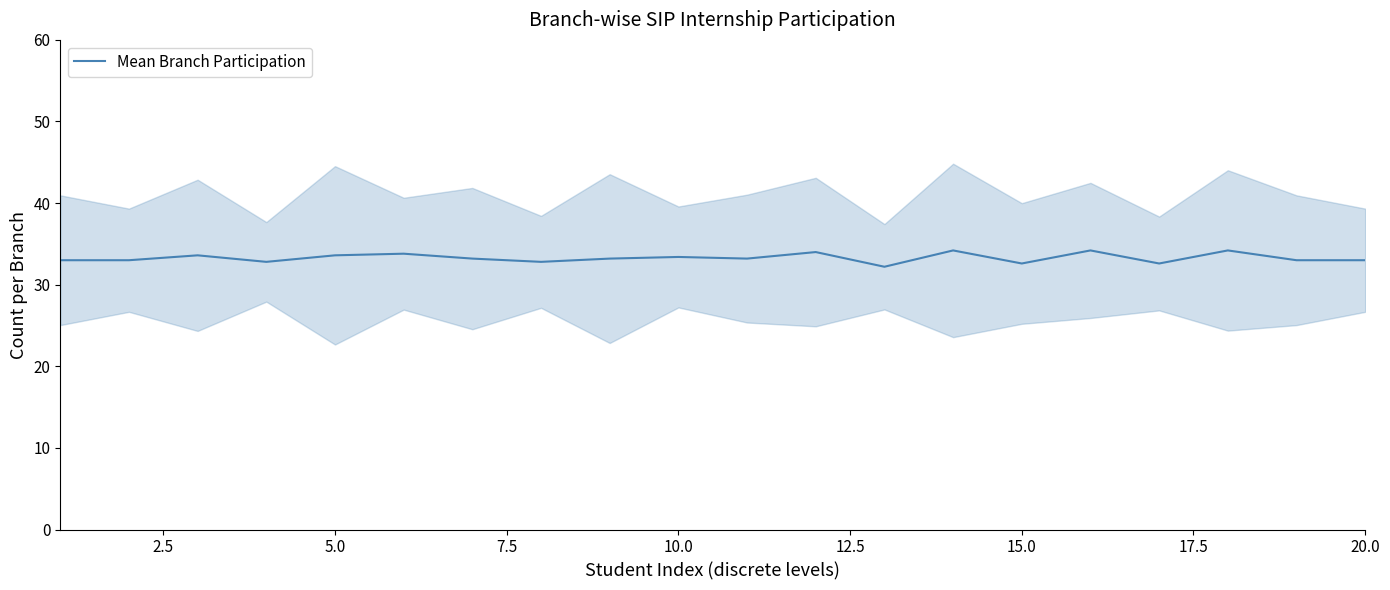

What is the sum of all values?

665.6